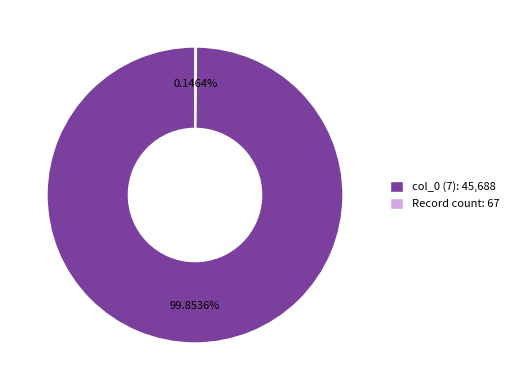

To the nearest percent, what is the difference between the largest and smallest slice percentages?

100%